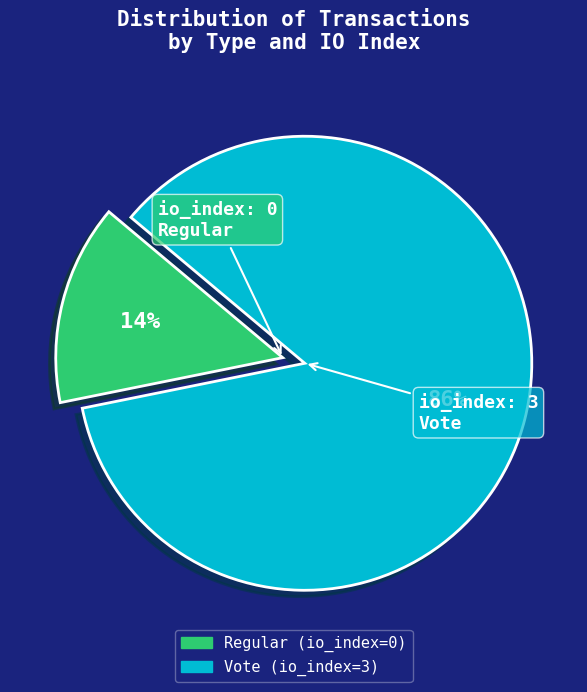

Is there any slice that represents more than half of the pie?

Yes